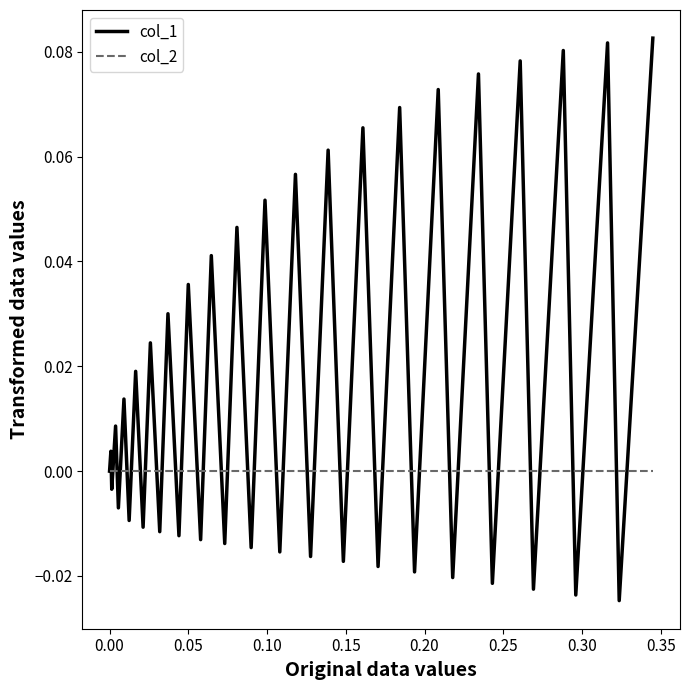

List the series in order of their peak value, lowest first.

col_2, col_1